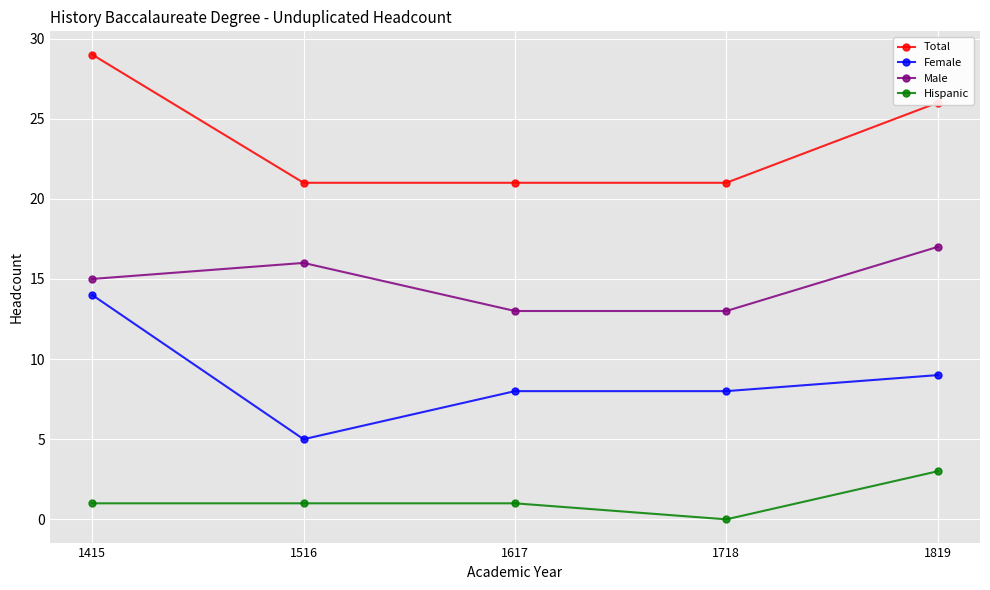

What is the total value across all series at 1415?

59